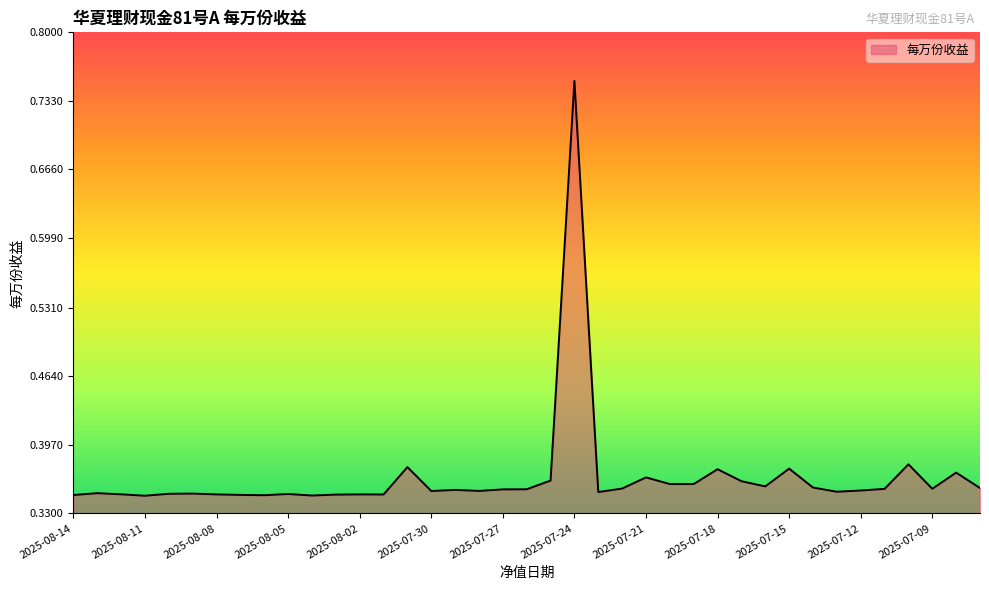

Reading left to right, list all the values displayed in this chart.

0.3	0.3	0.3	0.3	0.3	0.3	0.3	0.3	0.3	0.3	0.3	0.3	0.3	0.3	0.4	0.4	0.4	0.4	0.4	0.4	0.4	0.8	0.4	0.4	0.4	0.4	0.4	0.4	0.4	0.4	0.4	0.4	0.4	0.4	0.4	0.4	0.4	0.4	0.4